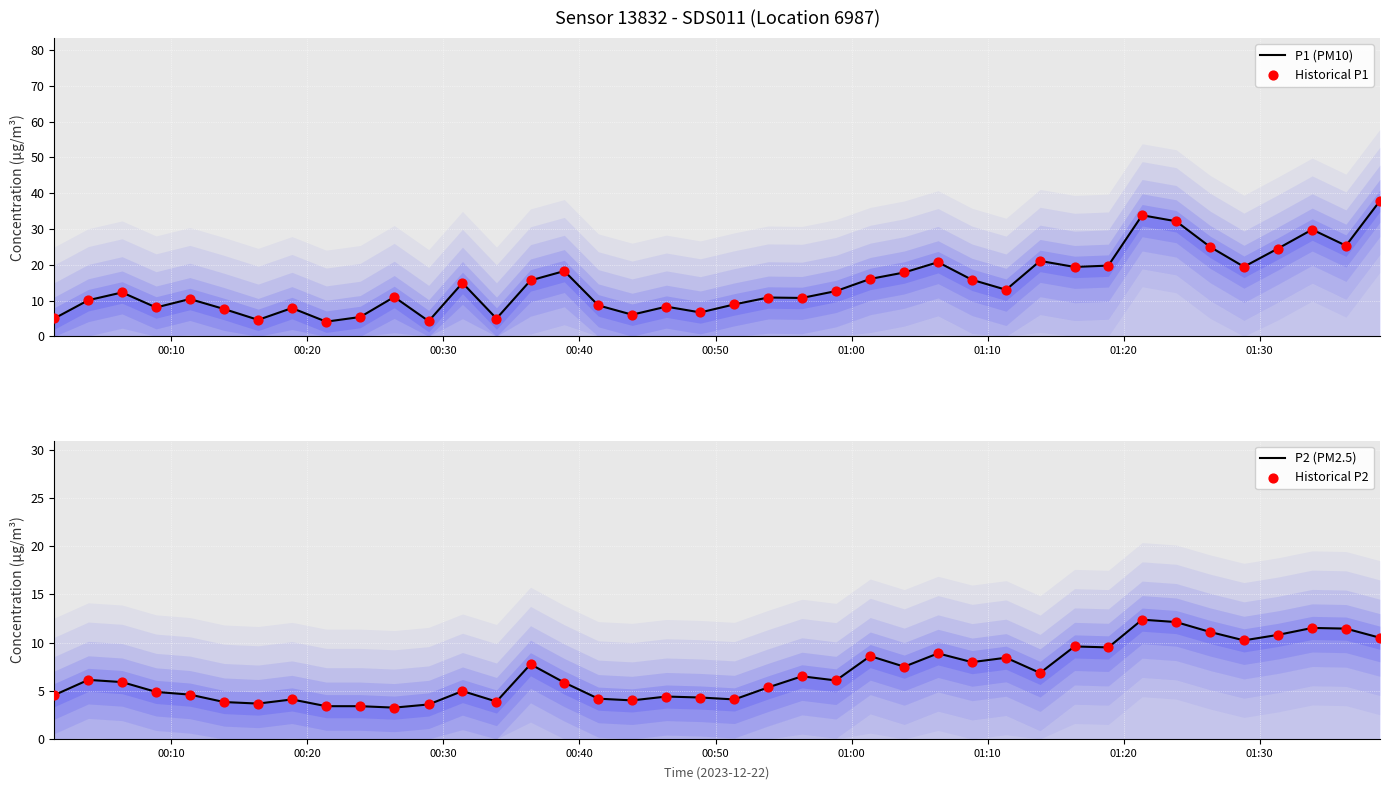

Which series has the largest Y range (max minus min)?

P1 (PM10)